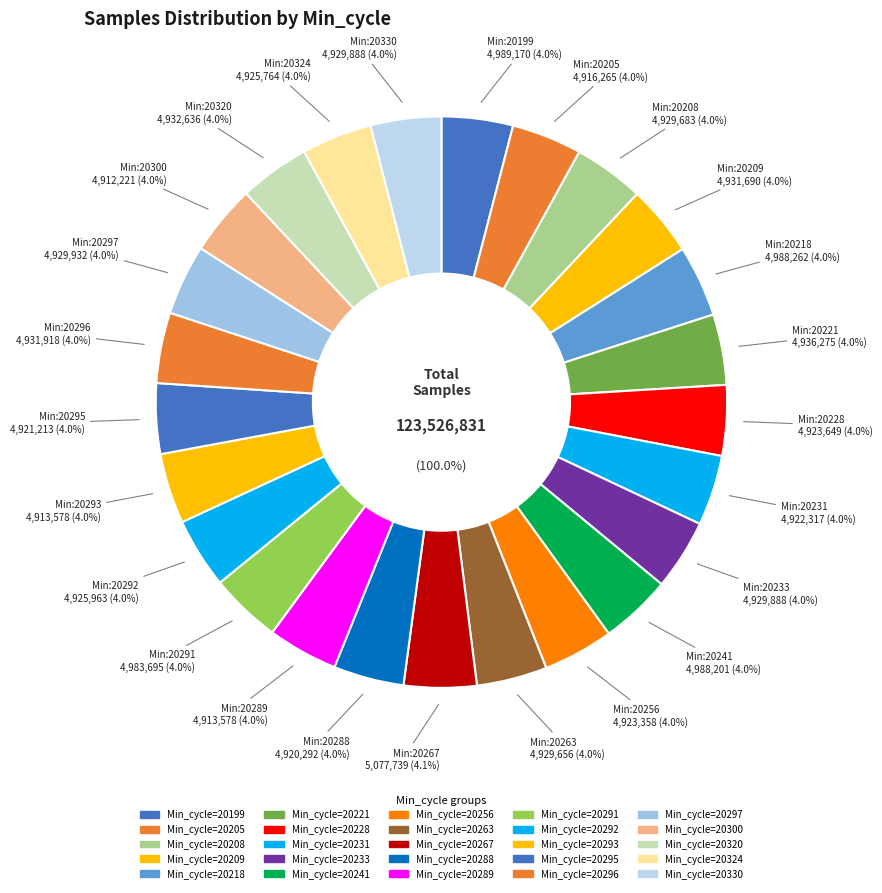

Is 20231 the majority of the pie?

No